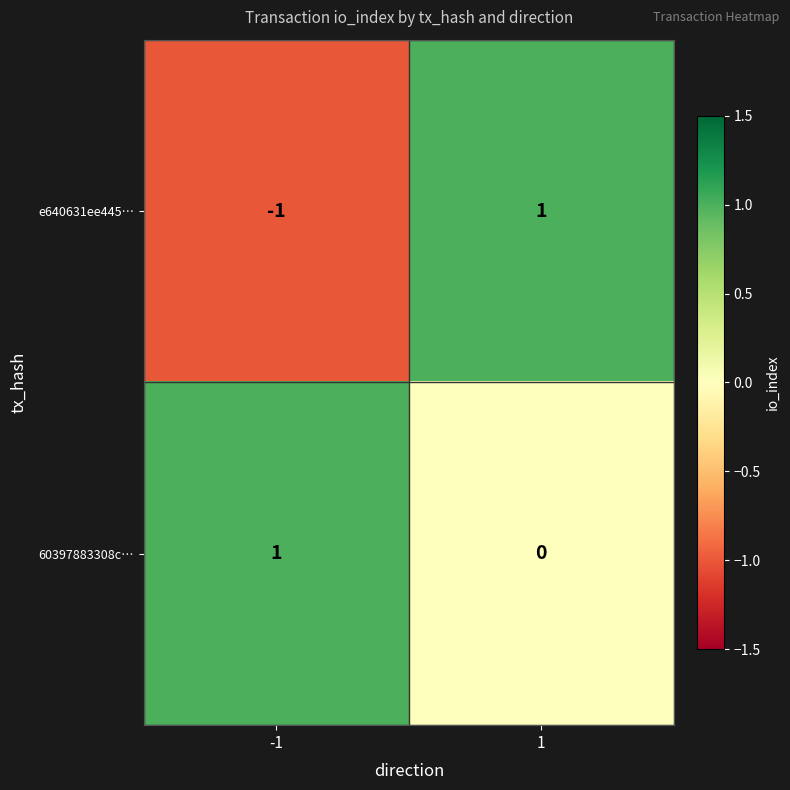

Between -1 and 1, which series saw the biggest shift?

e640631ee445…